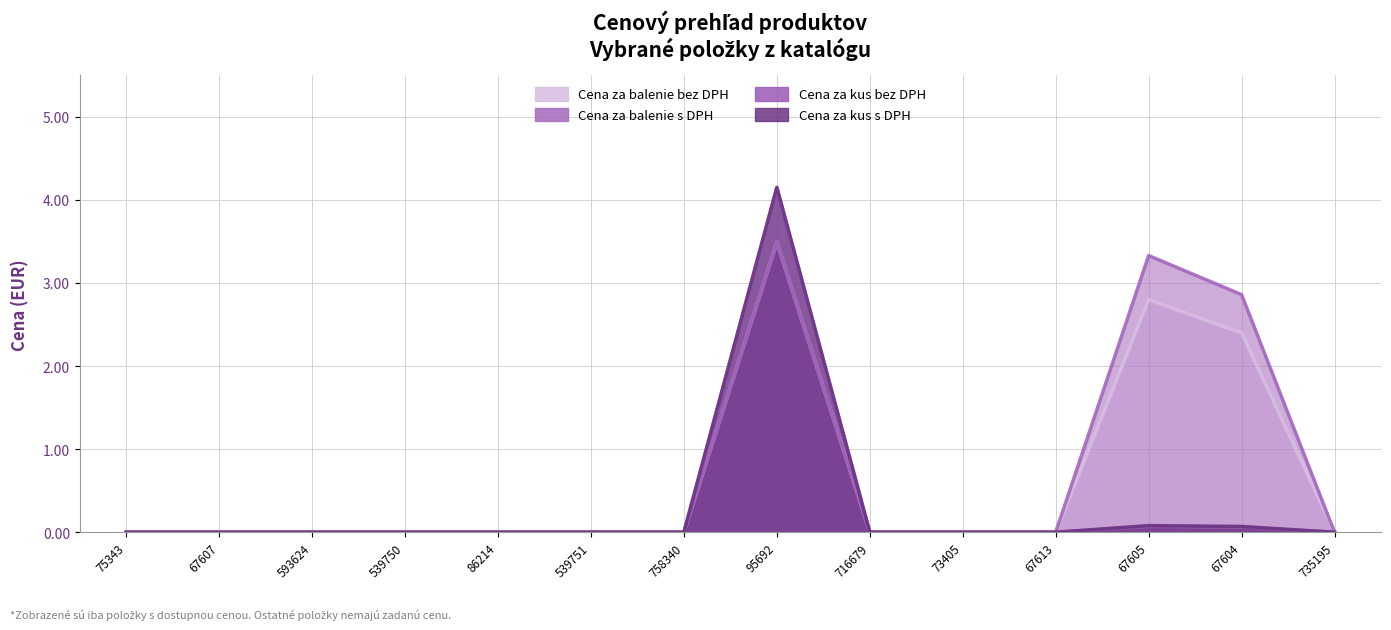

At which label is Cena za balenie s DPH closest to 2?

67604